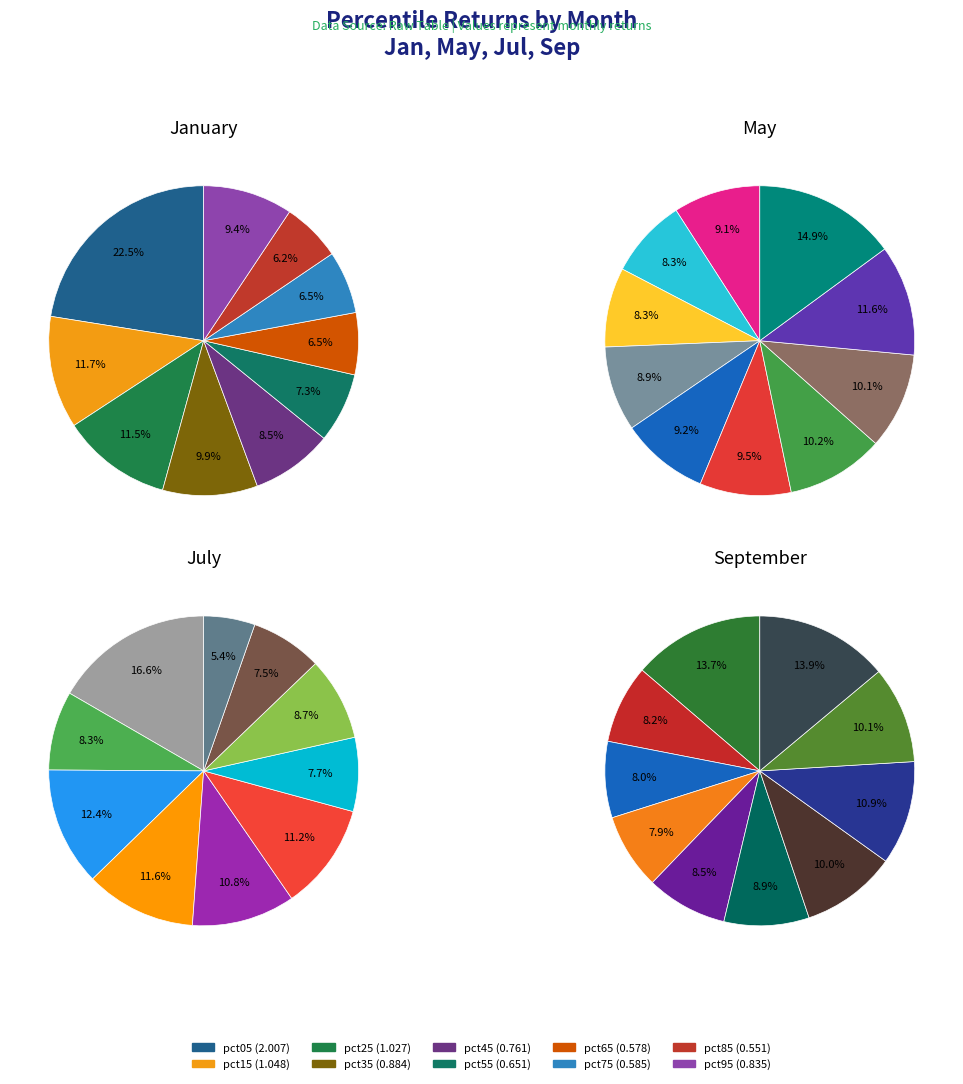

To the nearest percent, what is the difference between the largest and smallest slice percentages?

16%